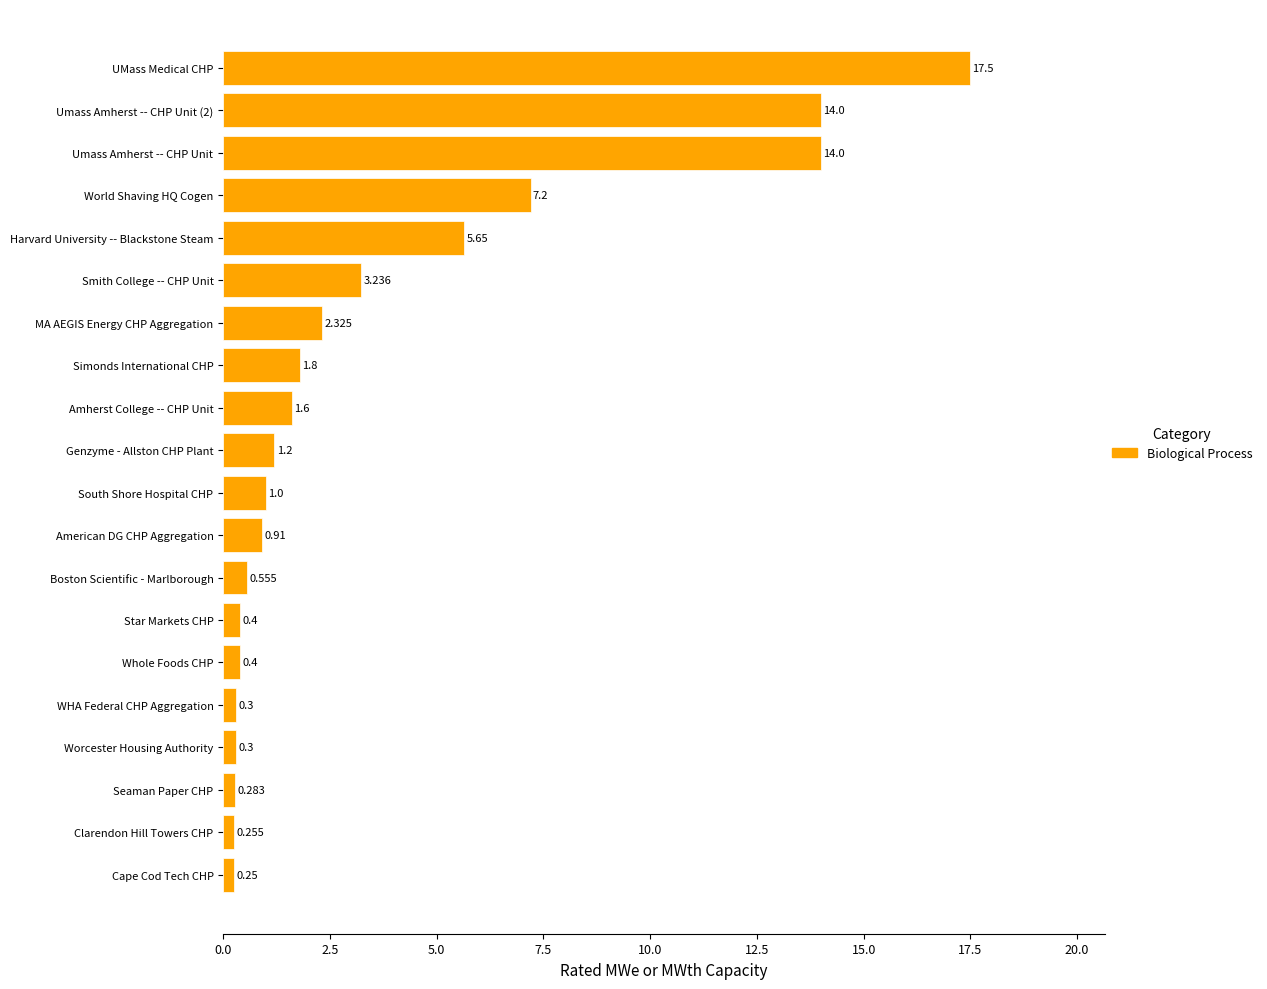

Which label corresponds to the smallest value in the chart?

Cape Cod Tech CHP